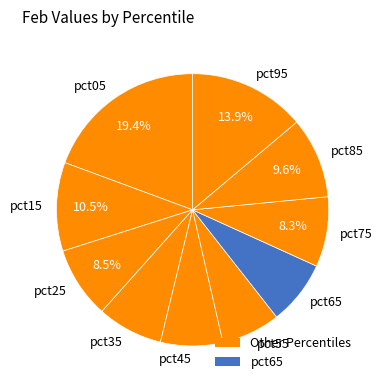

How much of the chart is everything except pct25?

91.5%